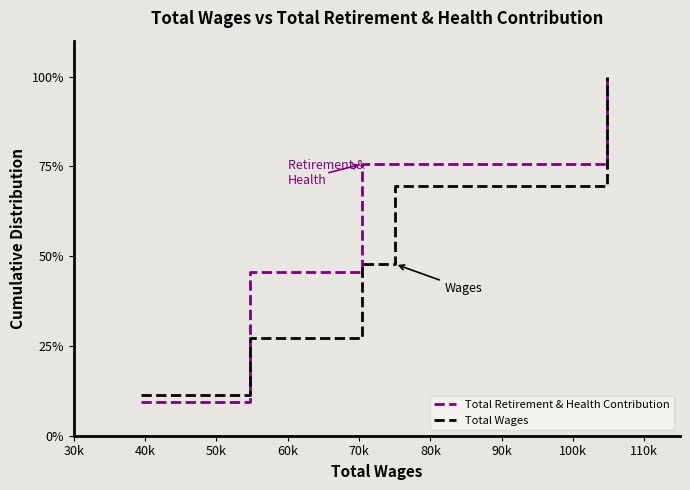

Which series has the largest total across all categories?

Total Retirement & Health Contribution